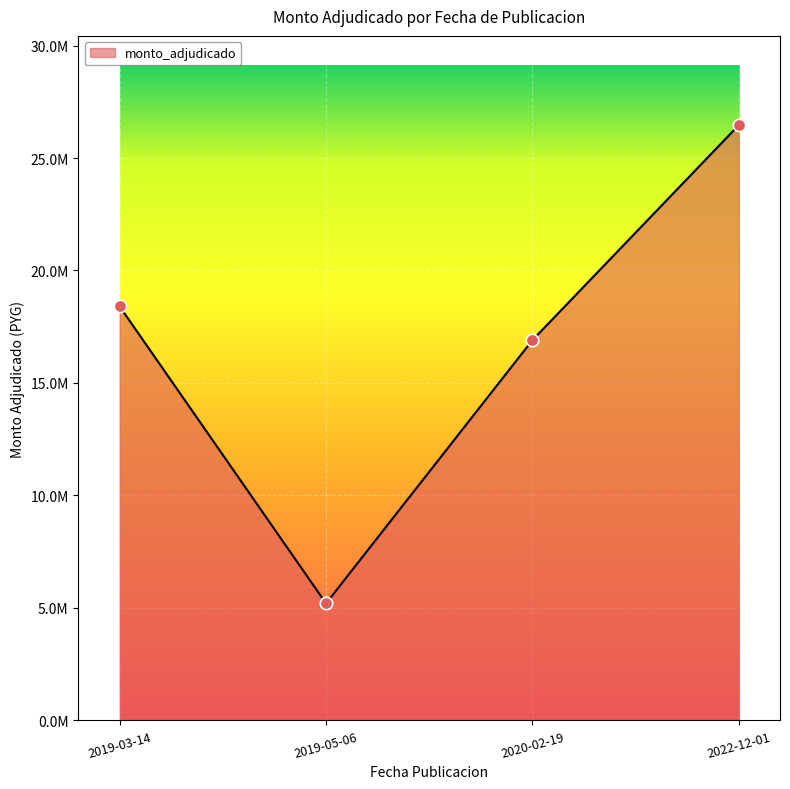

What is the change in value from 2019-03-14 to 2019-05-06?

-13200000